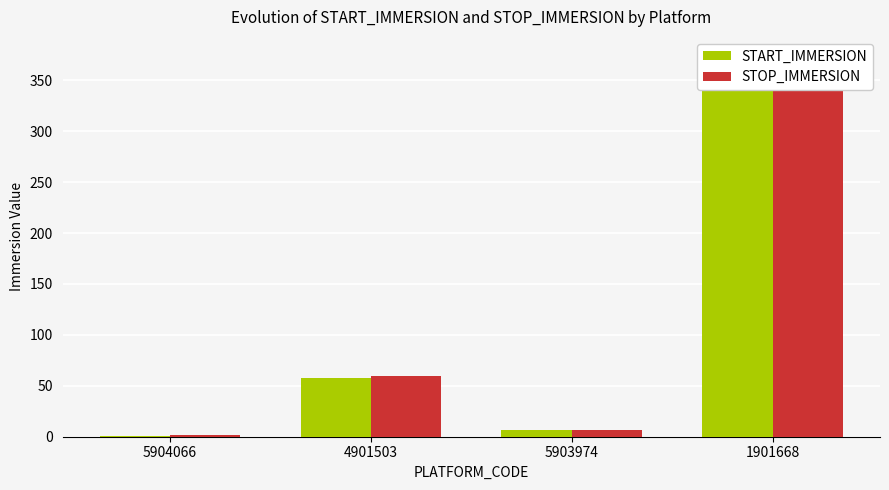

What is the difference between the second highest and second lowest values in the STOP_IMMERSION series?

53.8